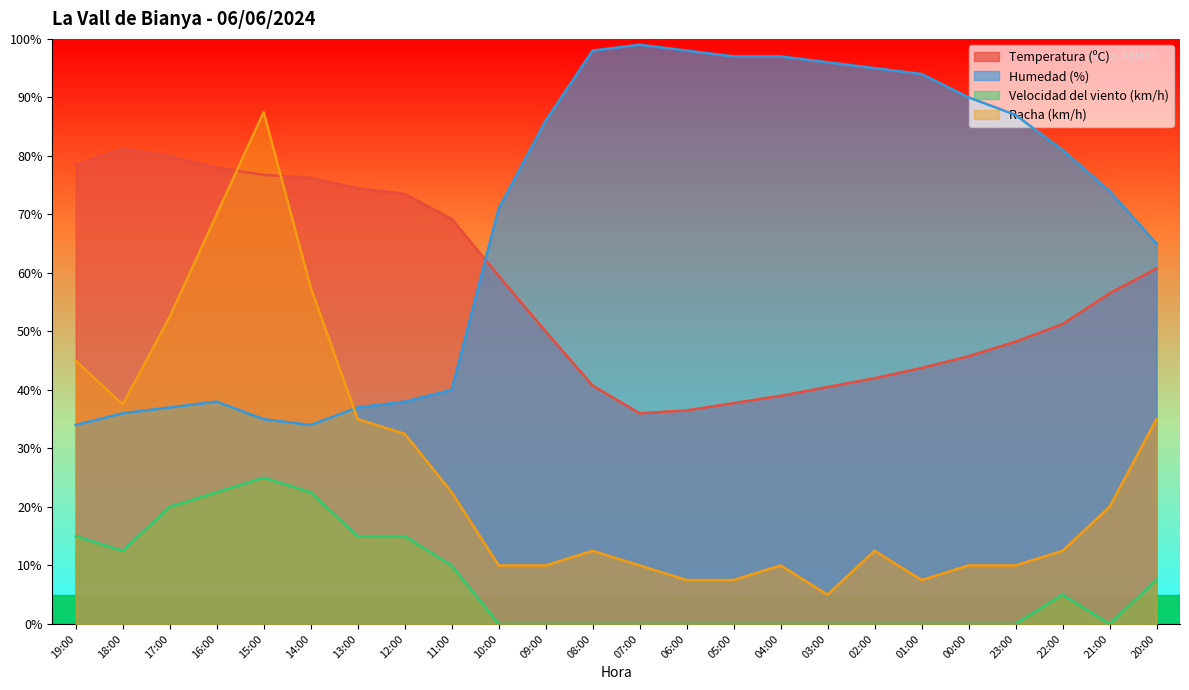

True or false: Velocidad del viento (km/h) has a value of 10.0 at 11:00.

True